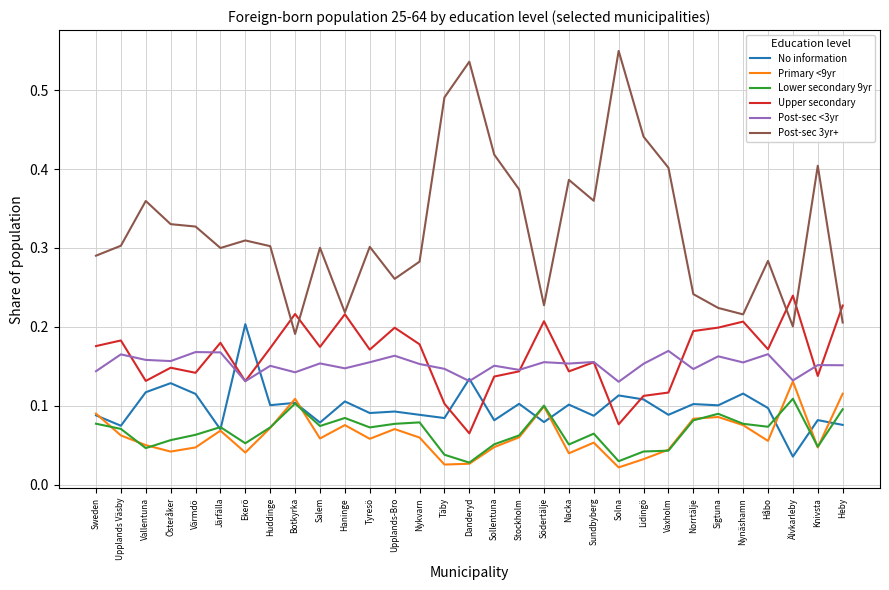

Does the chart display data point markers on the line(s)?

No